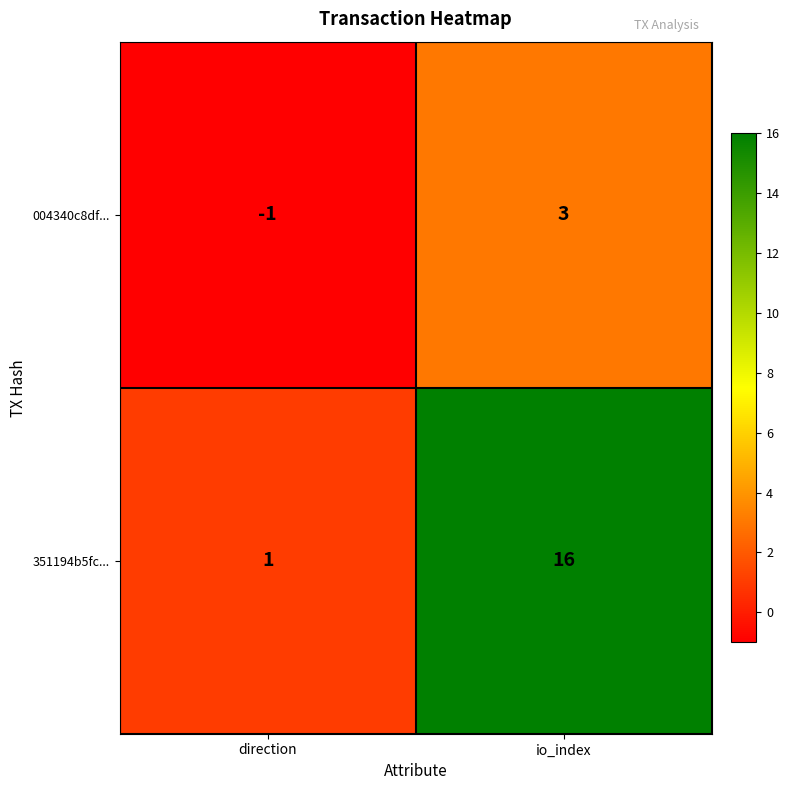

What is the sum of all 351194b5fc... values?

17